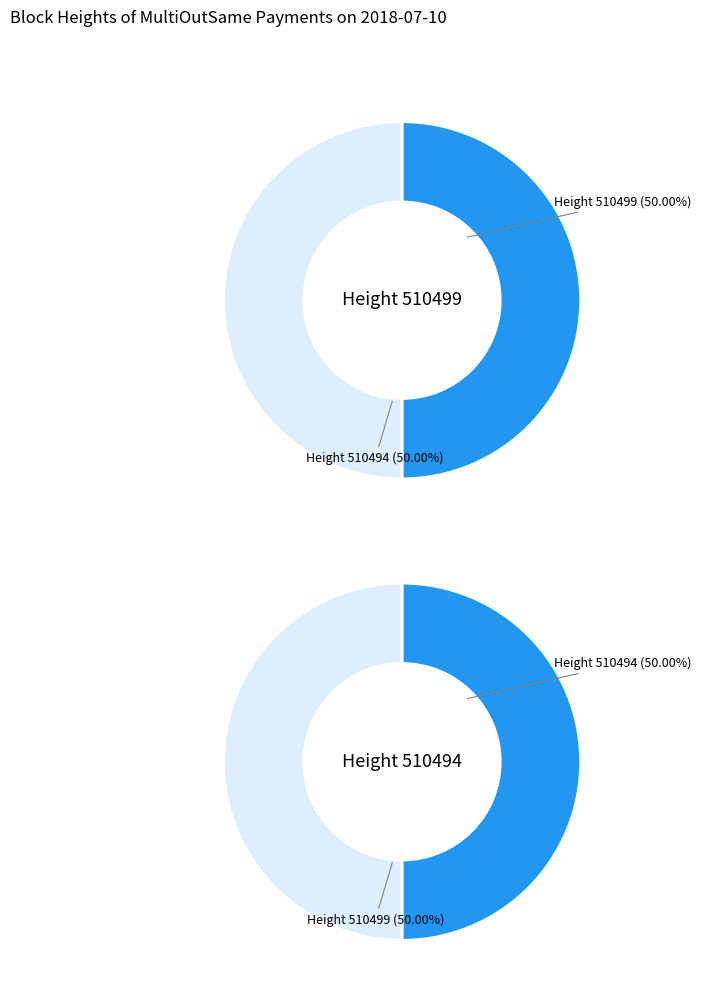

What is the total percentage of 510499 and 510494?

100.0%